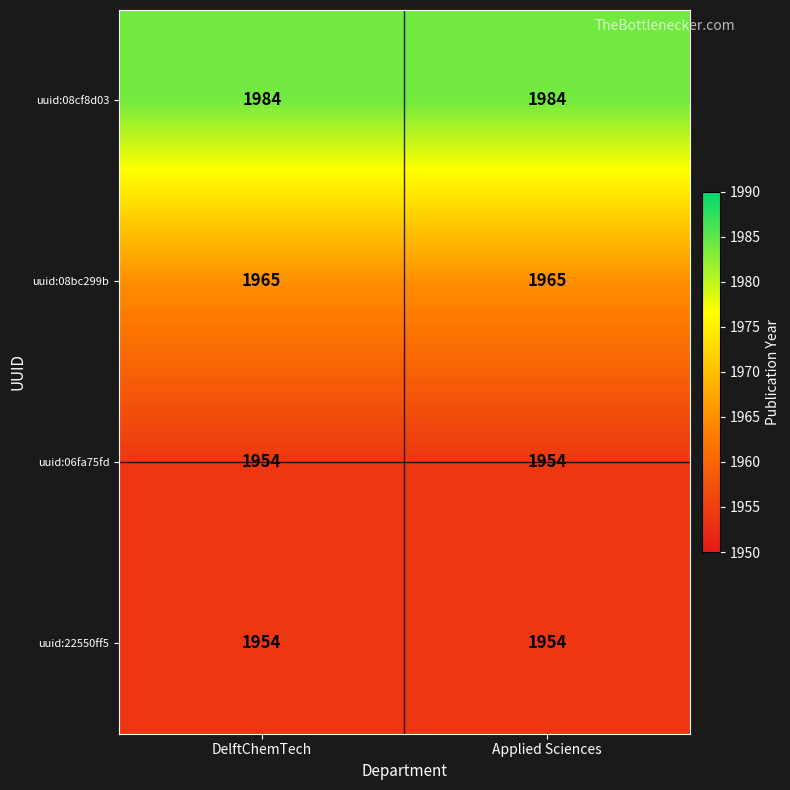

What is the average value of the uuid:22550ff5 series?

1954